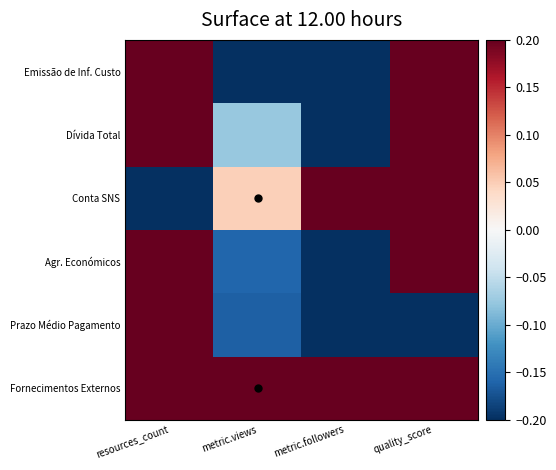

Reading left to right, extract all data points from this chart.

Emissão de Inf. Custo: resources_count=0.2	metric.views=-0.2	metric.followers=-0.2	quality_score=0.2
Dívida Total: resources_count=0.2	metric.views=-0.1	metric.followers=-0.2	quality_score=0.2
Conta SNS: resources_count=-0.2	metric.views=0.0	metric.followers=0.2	quality_score=0.2
Agr. Económicos: resources_count=0.2	metric.views=-0.2	metric.followers=-0.2	quality_score=0.2
Prazo Médio Pagamento: resources_count=0.2	metric.views=-0.2	metric.followers=-0.2	quality_score=-0.2
Fornecimentos Externos: resources_count=0.2	metric.views=0.2	metric.followers=0.2	quality_score=0.2